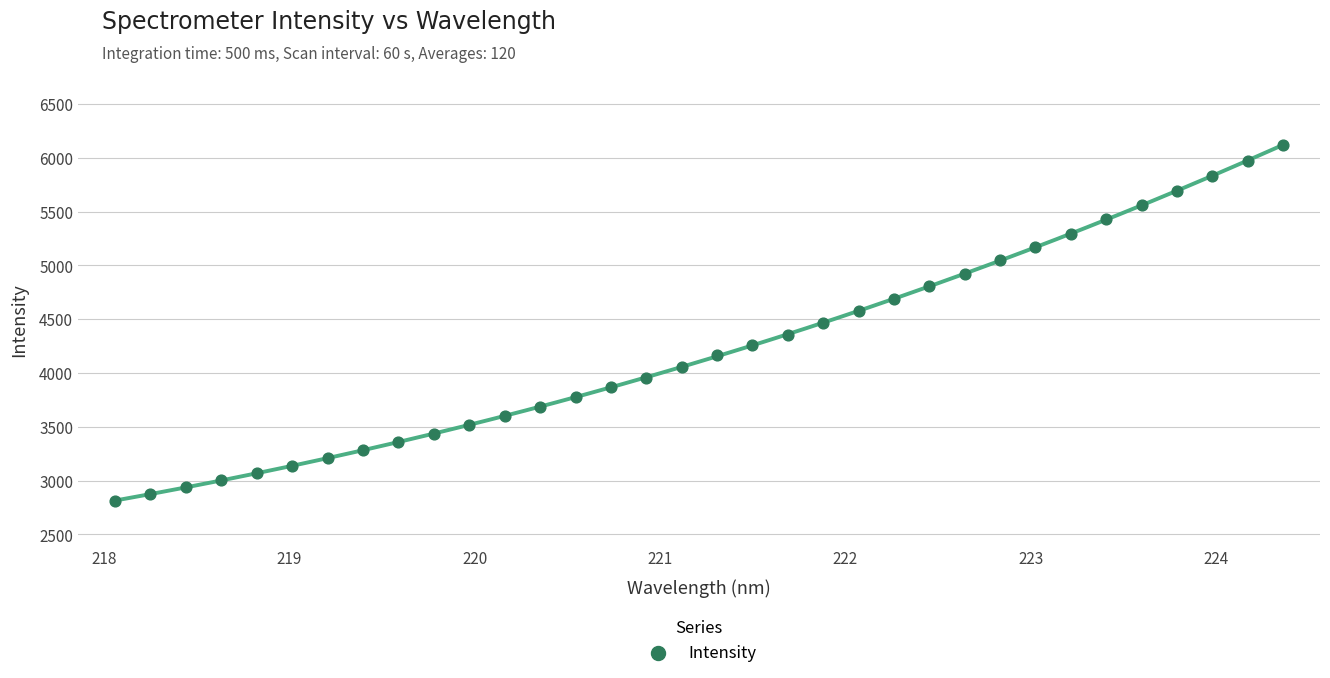

What is the range of Y values (max minus min)?

3305.5